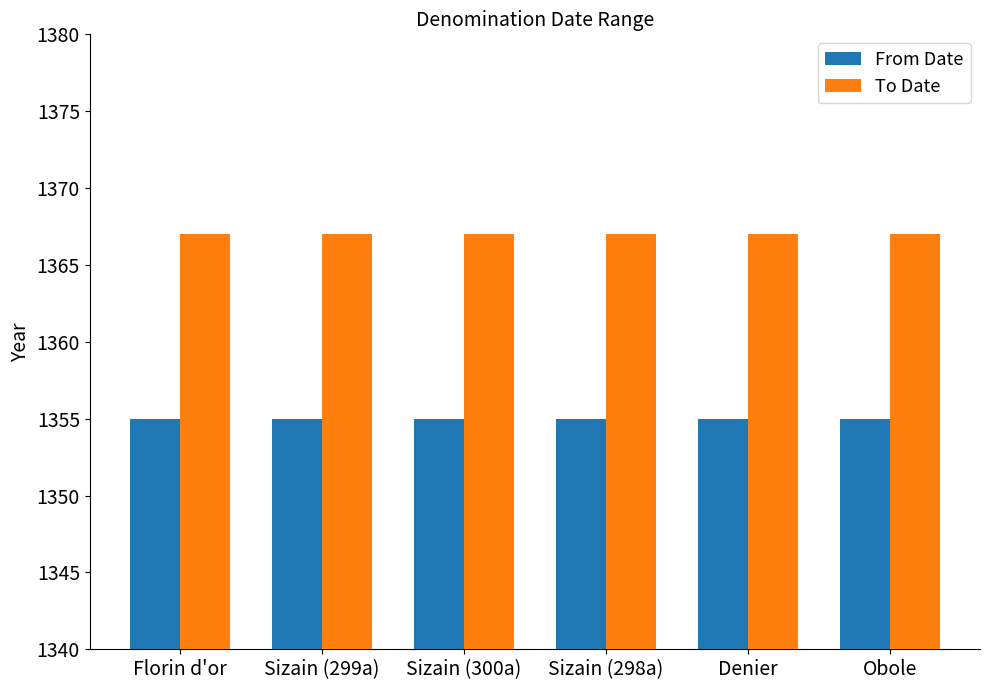

What is the label of the 5th bar from the left?

Denier